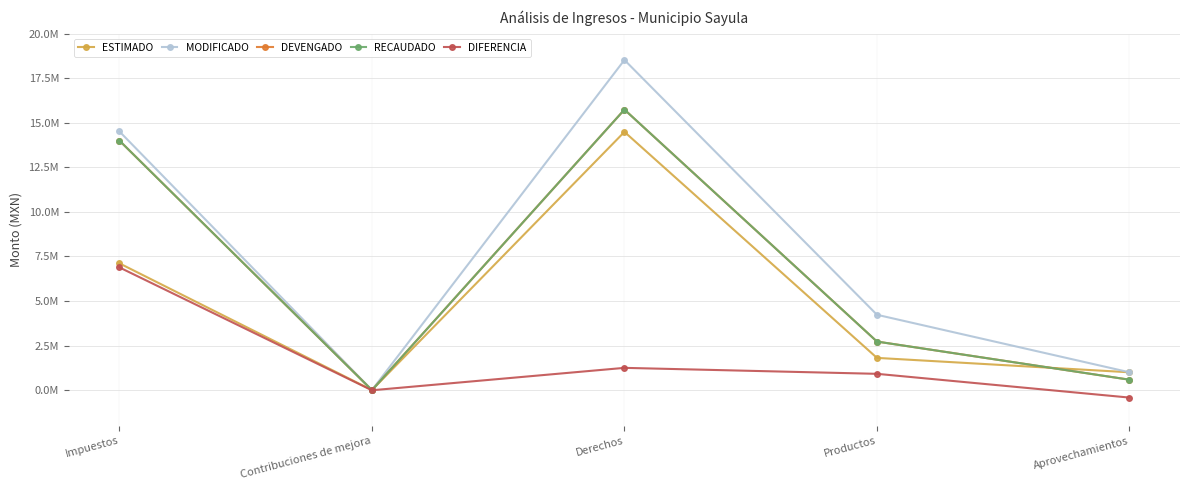

What is the value of the DIFERENCIA point at the 2nd from the left?

-6500.0